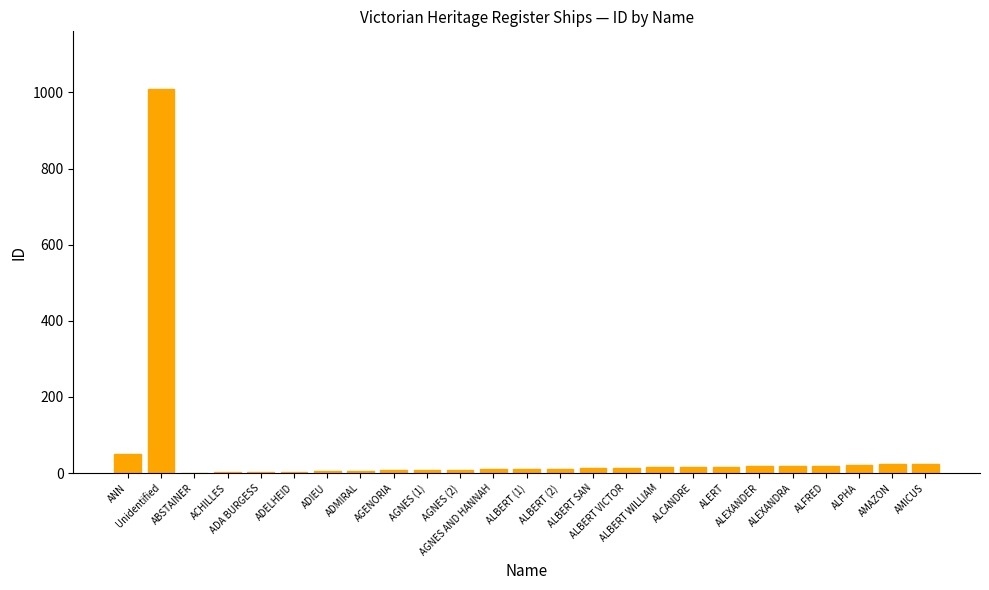

At which label does the data first exceed 13?

ANN